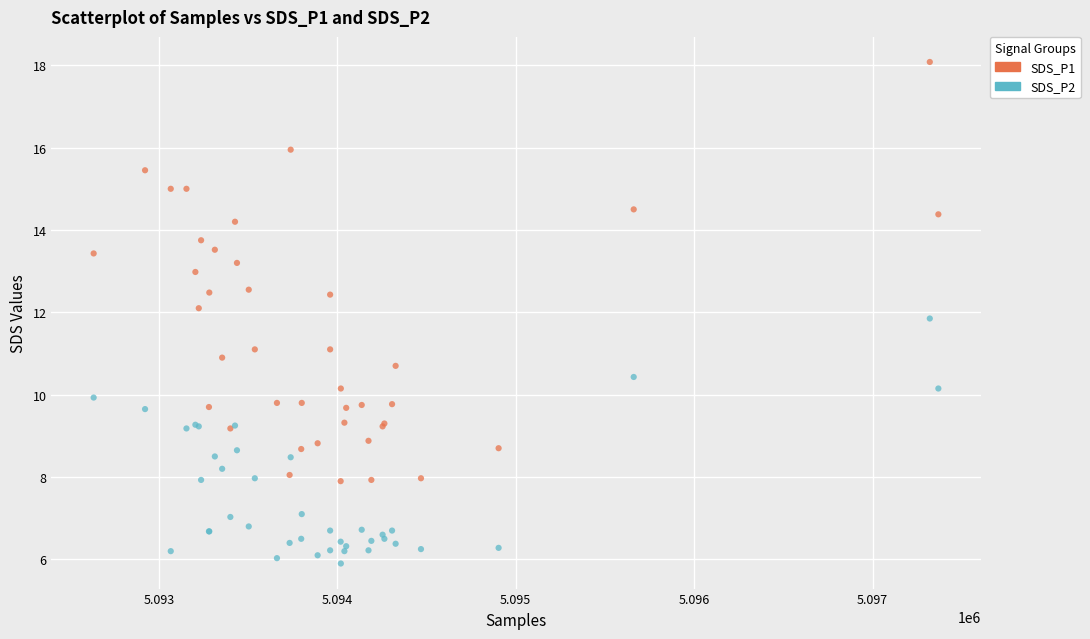

Which series reaches the minimum Y coordinate?

SDS_P2